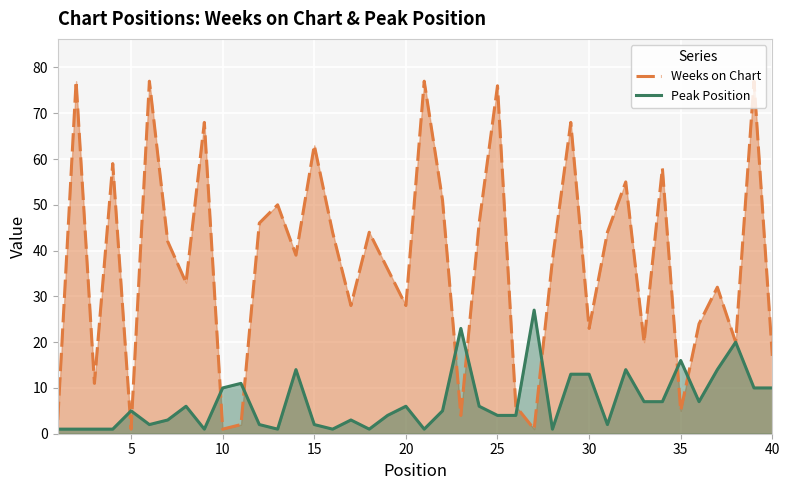

What is the difference between the second highest and second lowest values in the Peak Position series?

22